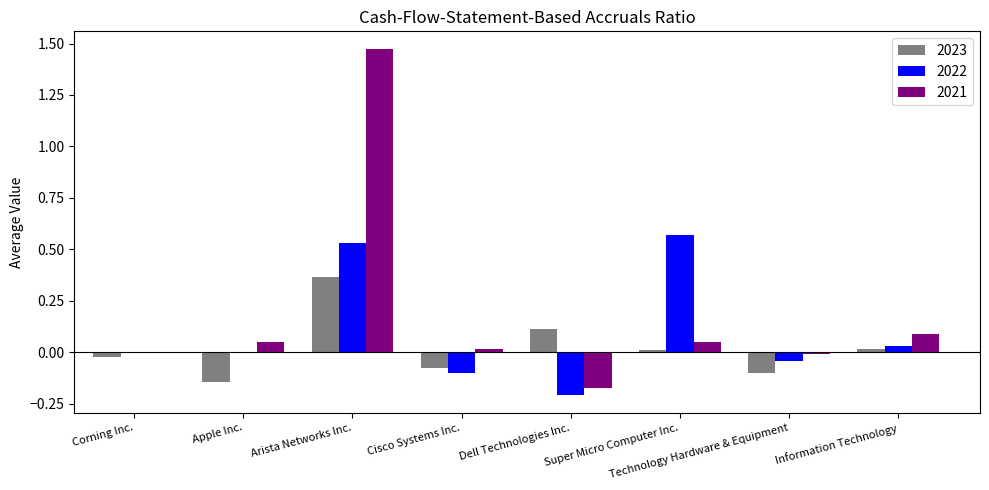

Is the value of 2021 at Information Technology greater than the value of 2022 at Cisco Systems Inc.?

Yes